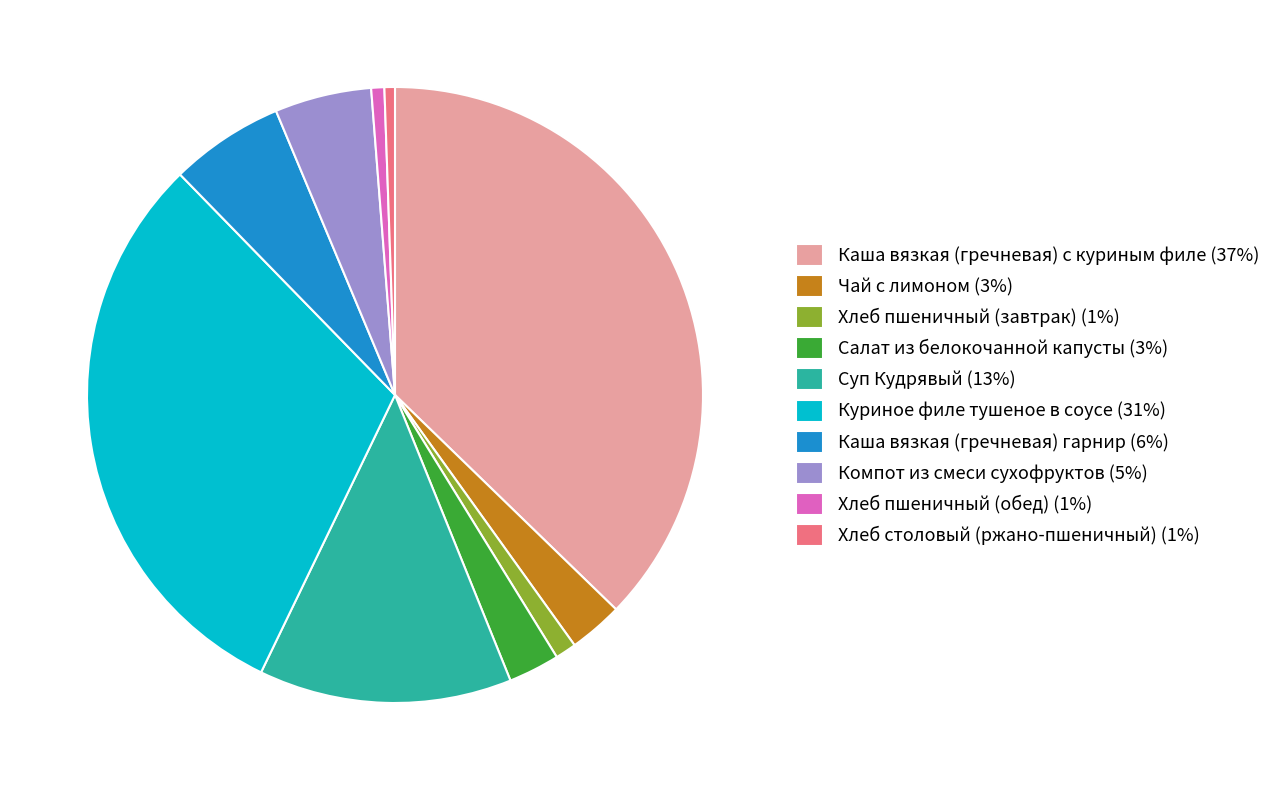

Do Компот из смеси сухофруктов (5%) and Чай с лимоном (3%) together represent more than half of the pie?

No